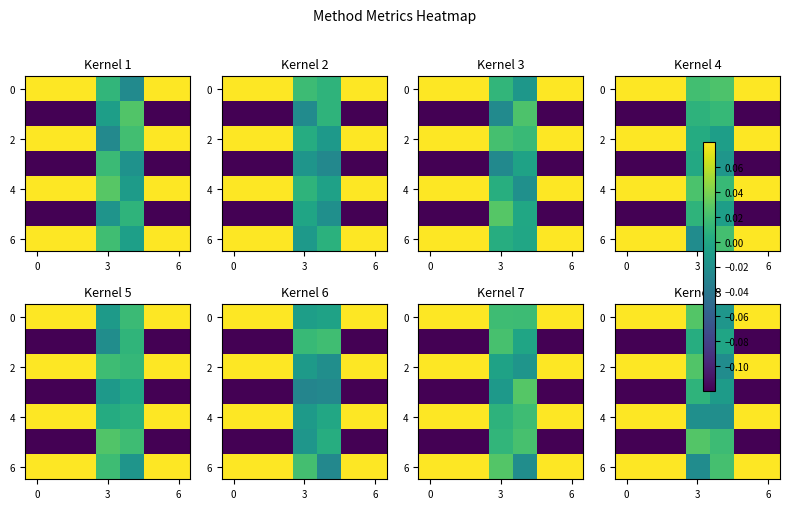

How many values in the row_0 series exceed 0?

6